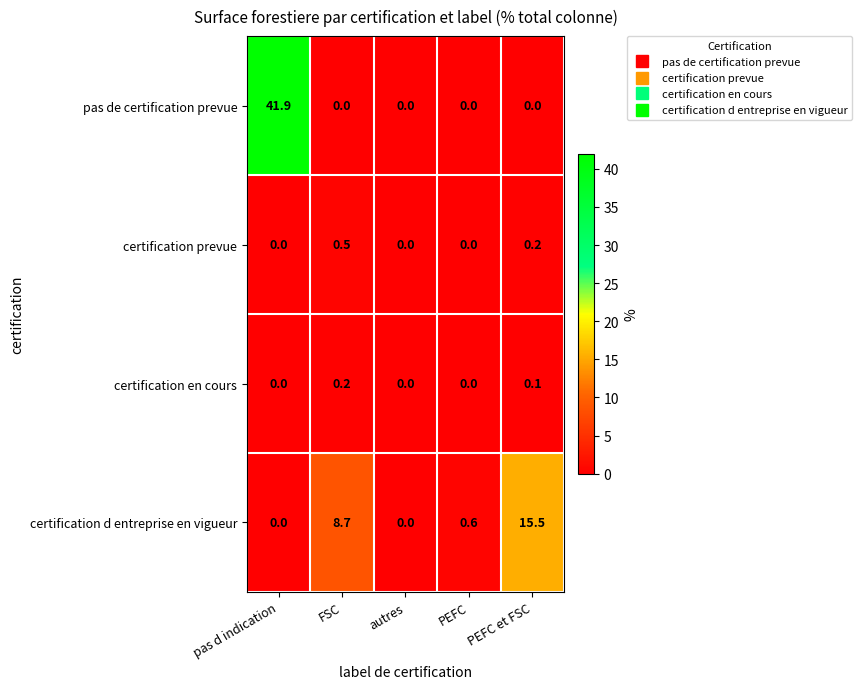

What is the difference between the certification prevue values at PEFC et FSC and FSC?

0.3